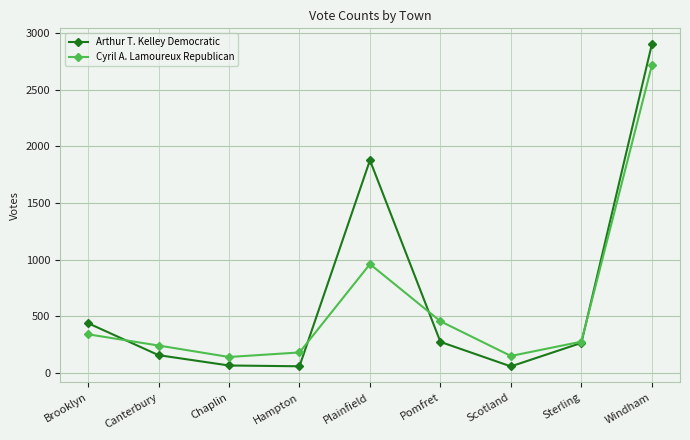

True or false: Arthur T. Kelley Democratic has more than 0 interior local peaks.

True